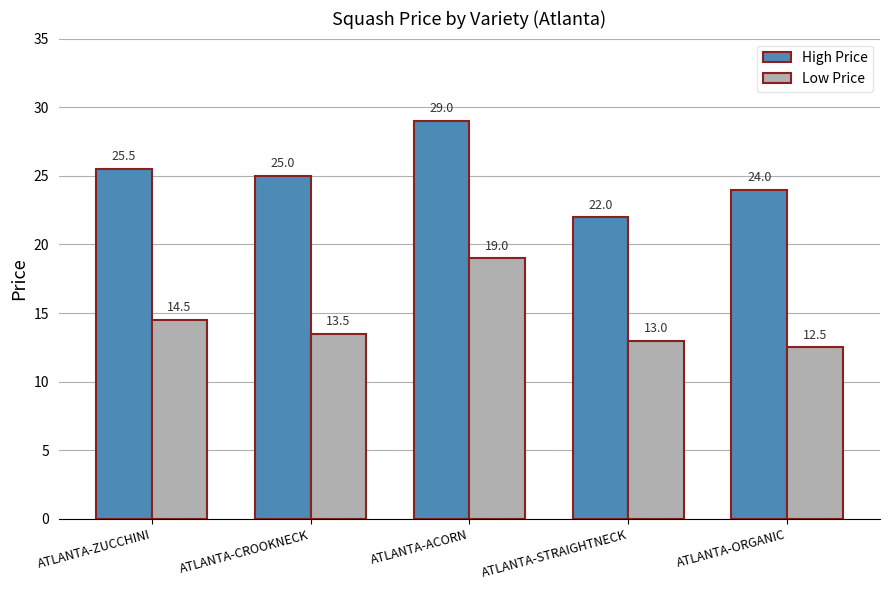

Between ATLANTA-ZUCCHINI and ATLANTA-ORGANIC, which series saw the biggest shift?

Low Price